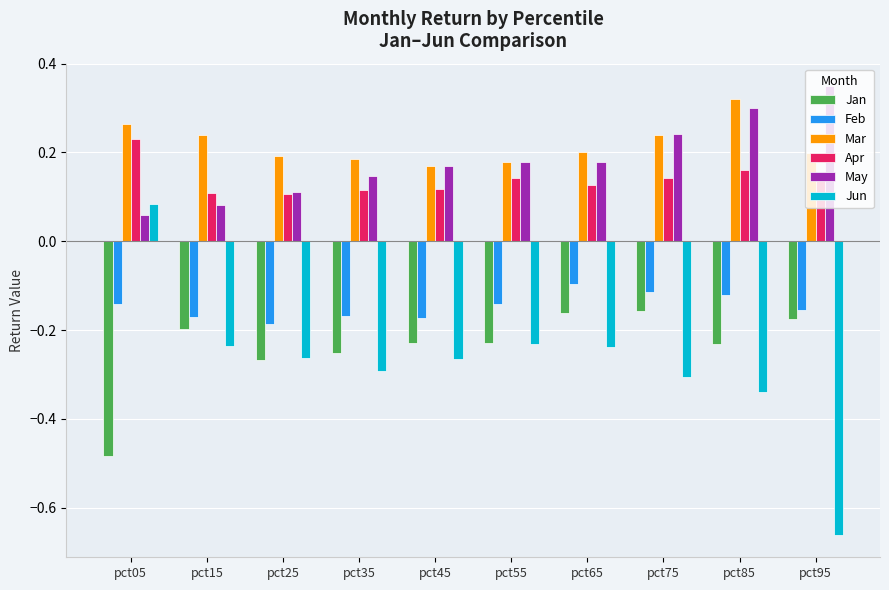

What is the spread (max minus min) of values at pct65?

0.4